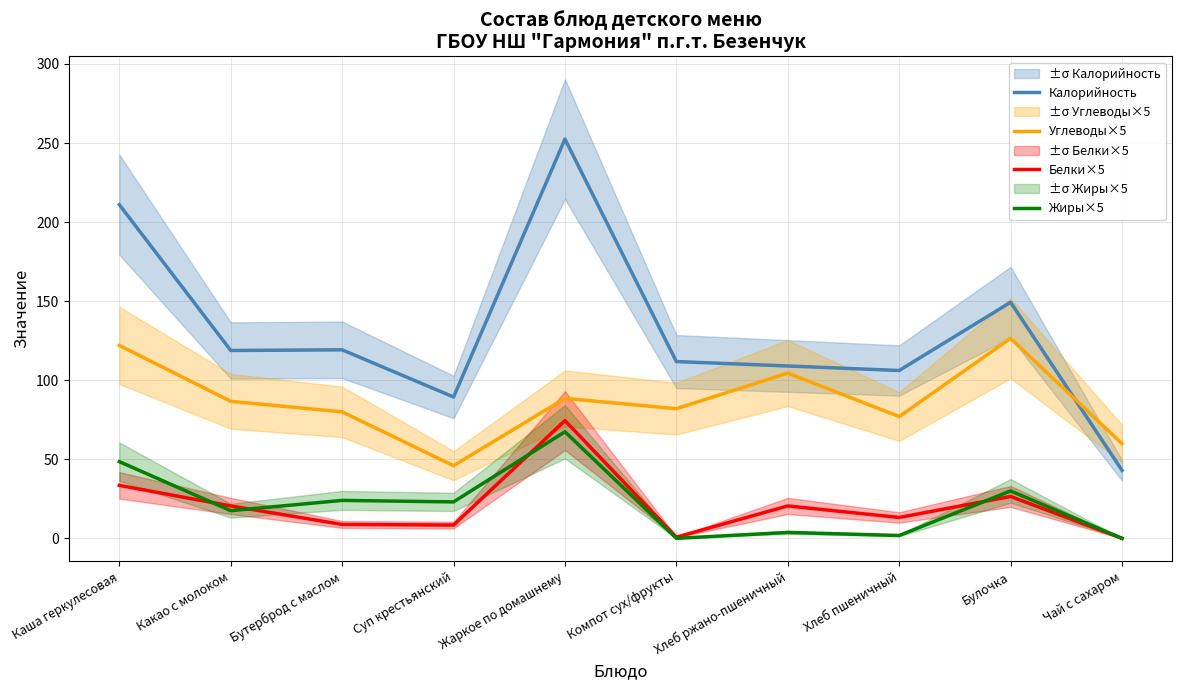

What is the sum of the Калорийность values at Компот сух/фрукты and Чай с сахаром?

154.8